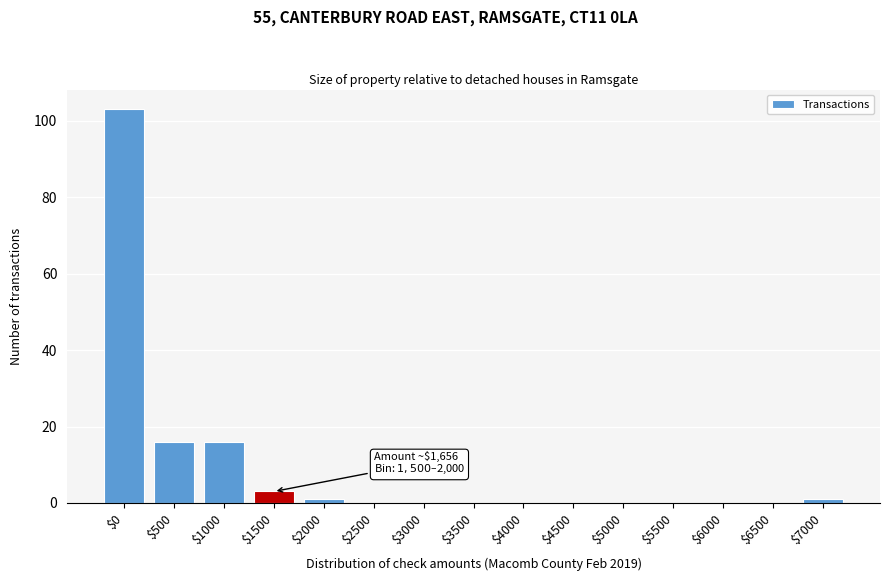

The chart shows a value of 41 at $4000. True or false?

False